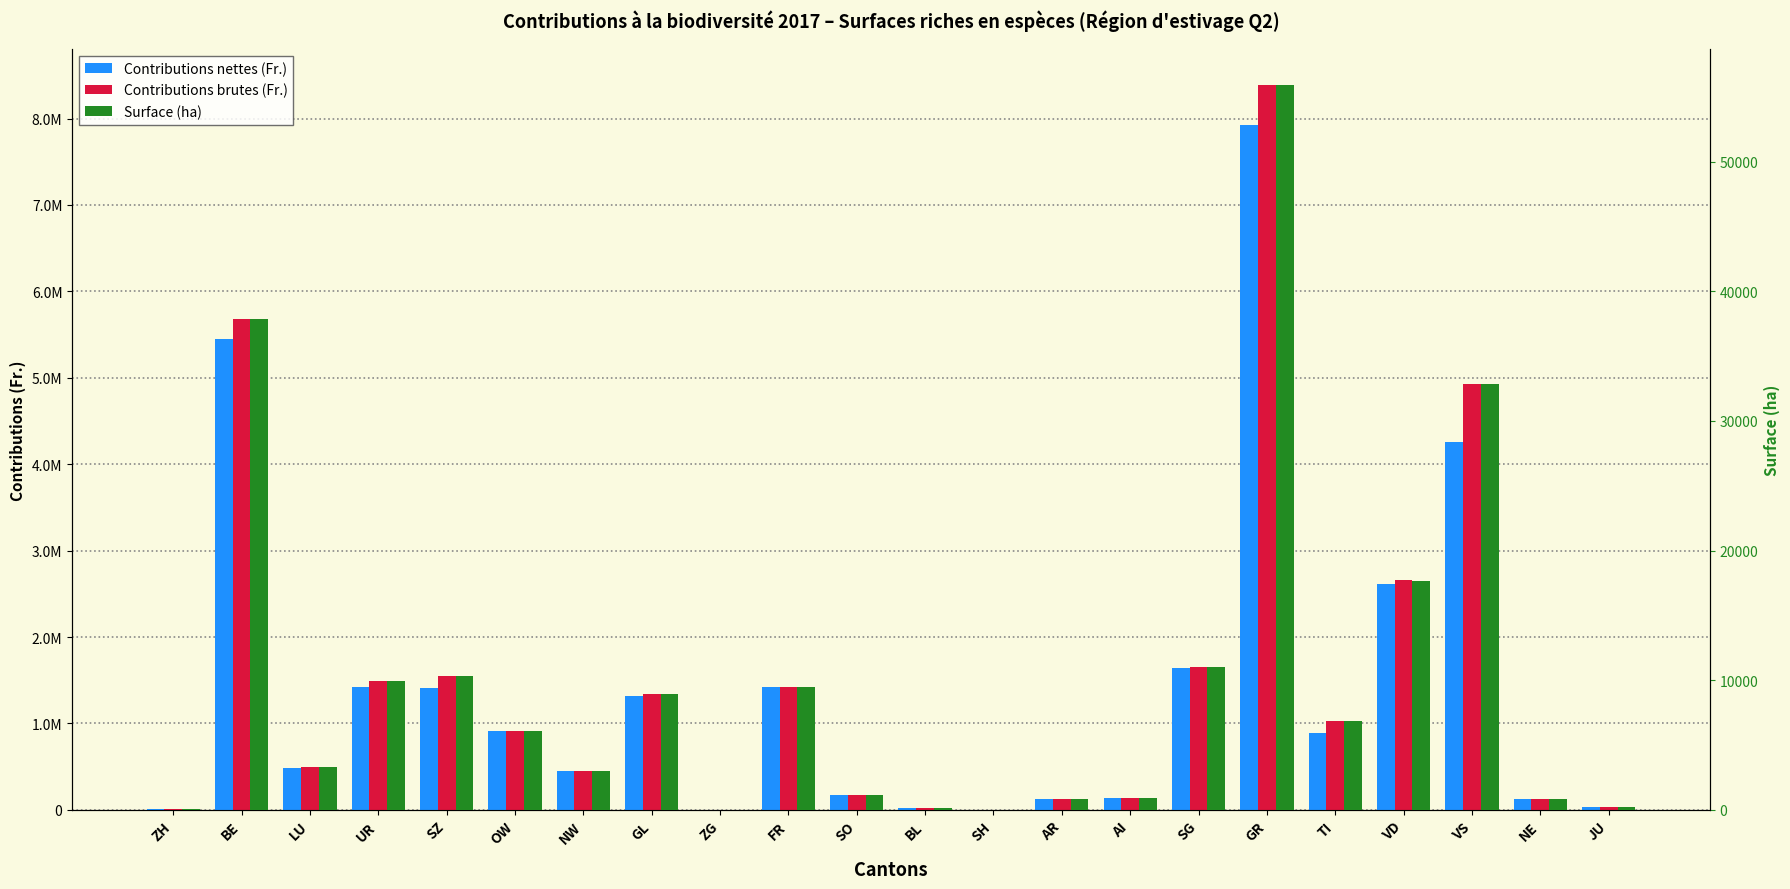

Reading left to right, list all the values displayed in this chart.

Contributions nettes (Fr.): ZH=9806.0	BE=5444138.0	LU=481000.0	UR=1422696.0	SZ=1412351.0	OW=912909.0	NW=449308.0	GL=1312754.0	ZG=2711.0	FR=1422027.0	SO=169046.0	BL=21614.0	SH=270.0	AR=131007.0	AI=141897.0	SG=1644711.0	GR=7925417.0	TI=892678.0	VD=2608470.0	VS=4258681.0	NE=130815.0	JU=34776.0
Contributions brutes (Fr.): ZH=9806.0	BE=5680232.0	LU=491520.0	UR=1492062.0	SZ=1547738.0	OW=914757.0	NW=453666.0	GL=1339011.0	ZG=2711.0	FR=1424498.0	SO=169046.0	BL=21614.0	SH=270.0	AR=131007.0	AI=141897.0	SG=1647803.0	GR=8386104.0	TI=1033708.0	VD=2656403.0	VS=4927816.0	NE=130815.0	JU=34776.0
Surface (ha): ZH=65.4	BE=37868.2	LU=3276.8	UR=9947.1	SZ=10318.2	OW=6098.4	NW=3024.4	GL=8926.7	ZG=18.1	FR=9496.6	SO=1127.0	BL=144.1	SH=1.8	AR=873.4	AI=946.0	SG=10985.4	GR=55907.3	TI=6891.4	VD=17623.9	VS=32852.1	NE=872.1	JU=231.8